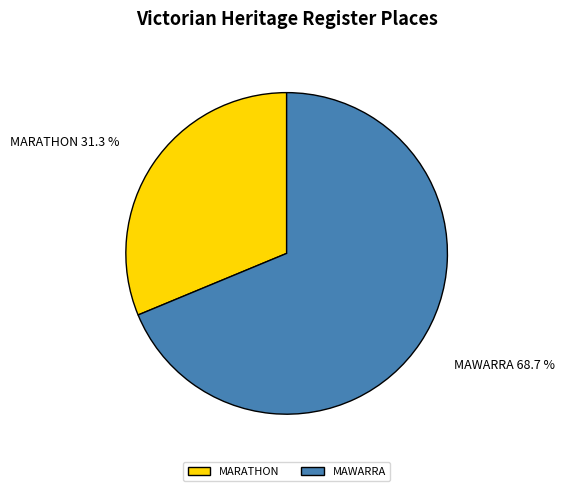

Which slice represents more than half of the pie?

MAWARRA